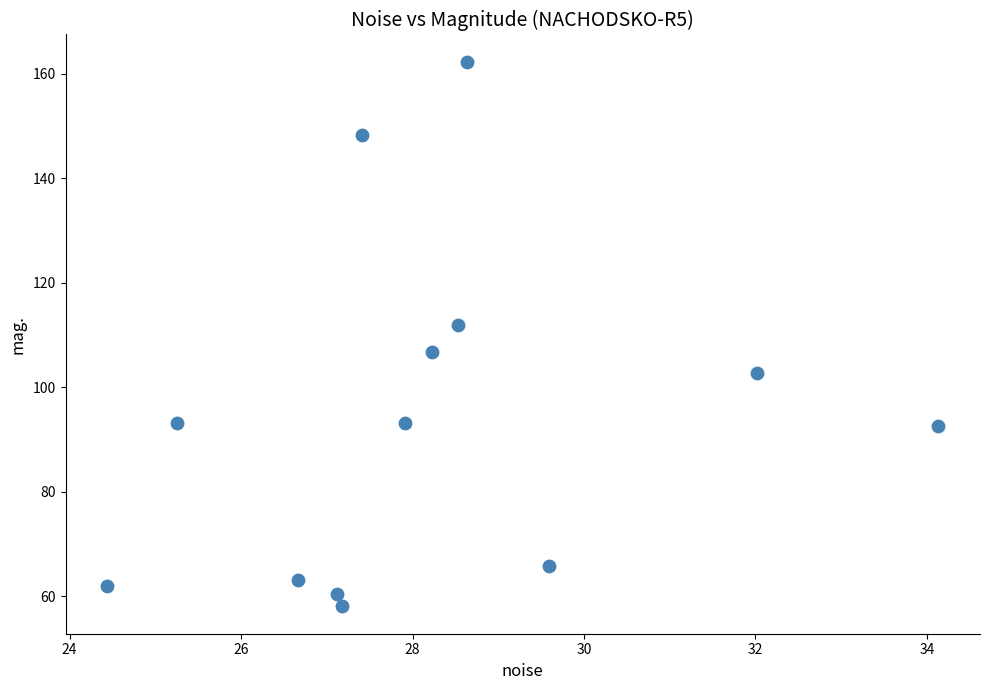

What Y value in the scatter plot is closest to 110?

111.9